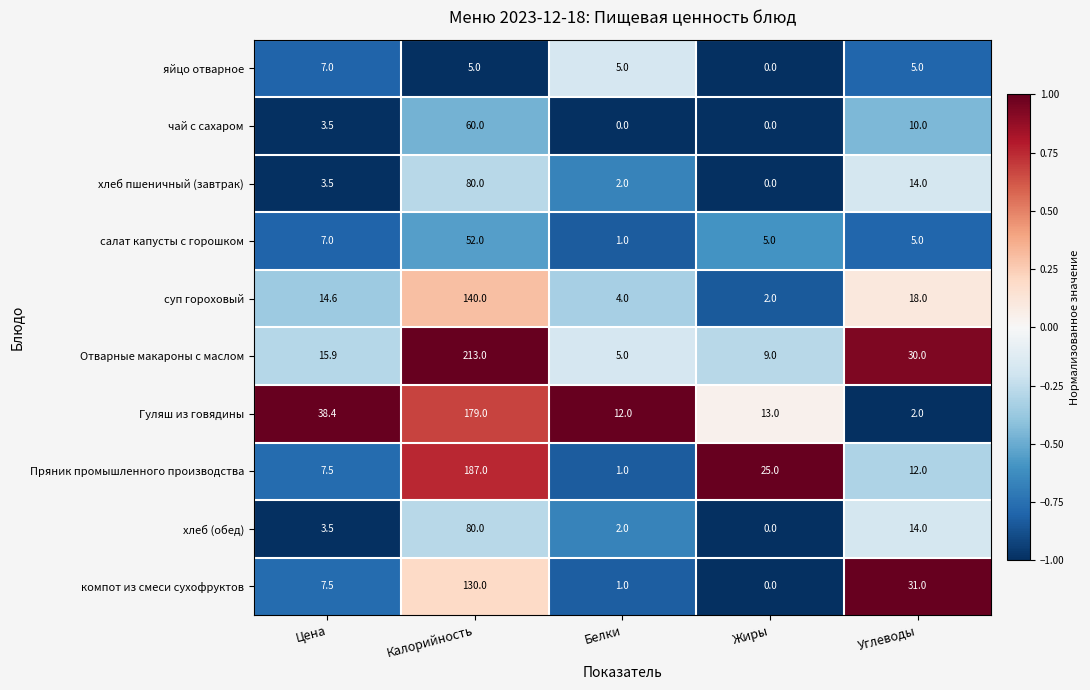

What is the spread (max minus min) of values at Углеводы?

29.0